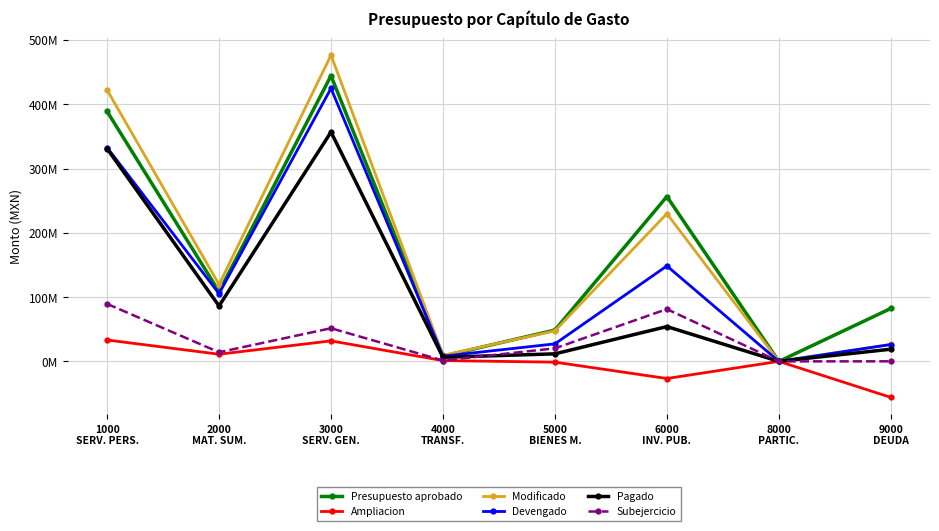

At which label is Presupuesto aprobado closest to 222196054?

6000
INV. PUB.